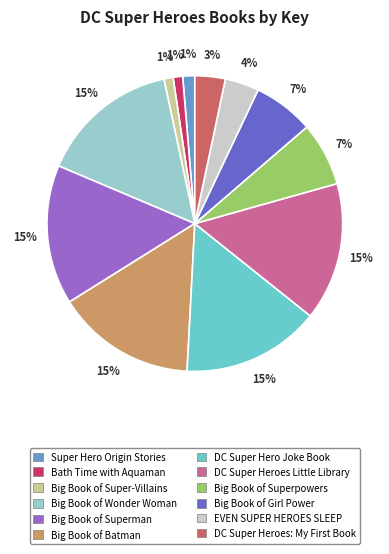

How many slices are in this pie chart?

12